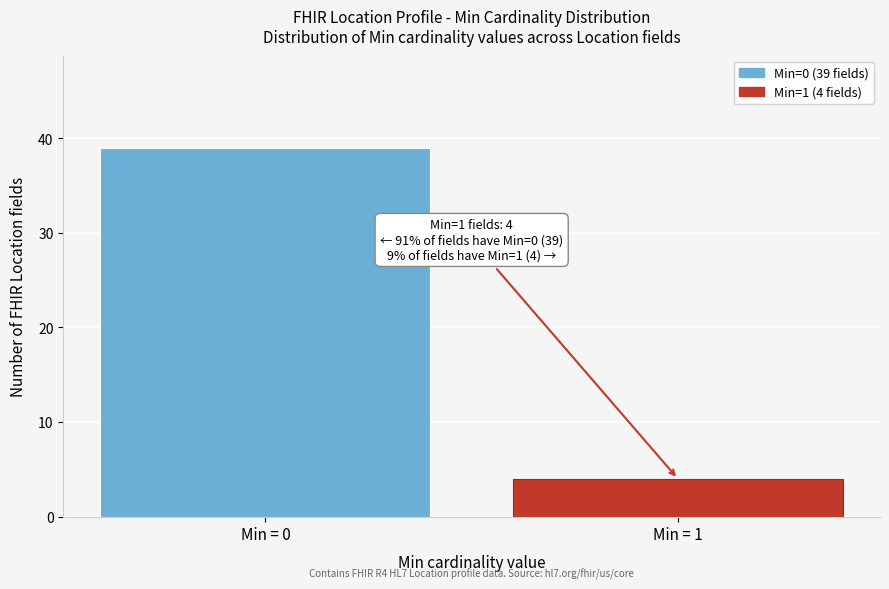

Reading left to right, transcribe all the data shown in this chart.

39	4